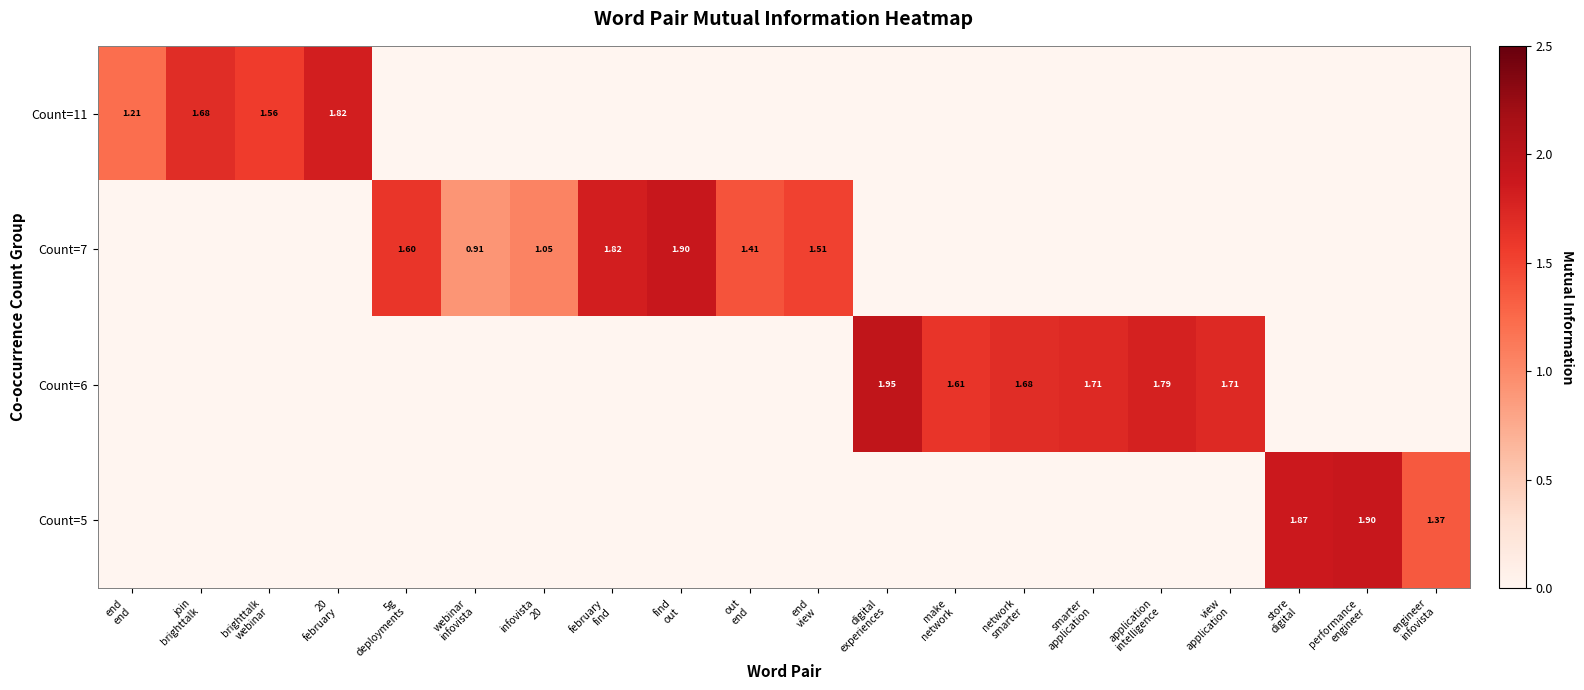

At which category is the sum across all series the highest?

digital
experiences